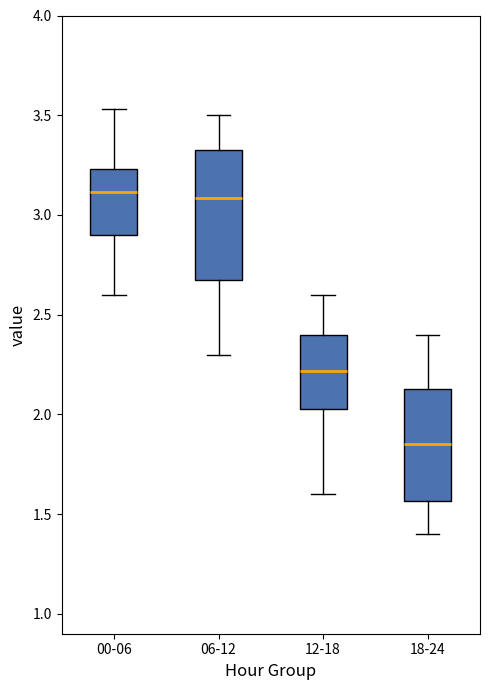

Comparing the boxes themselves (not the whiskers), which one is the tallest?

06-12